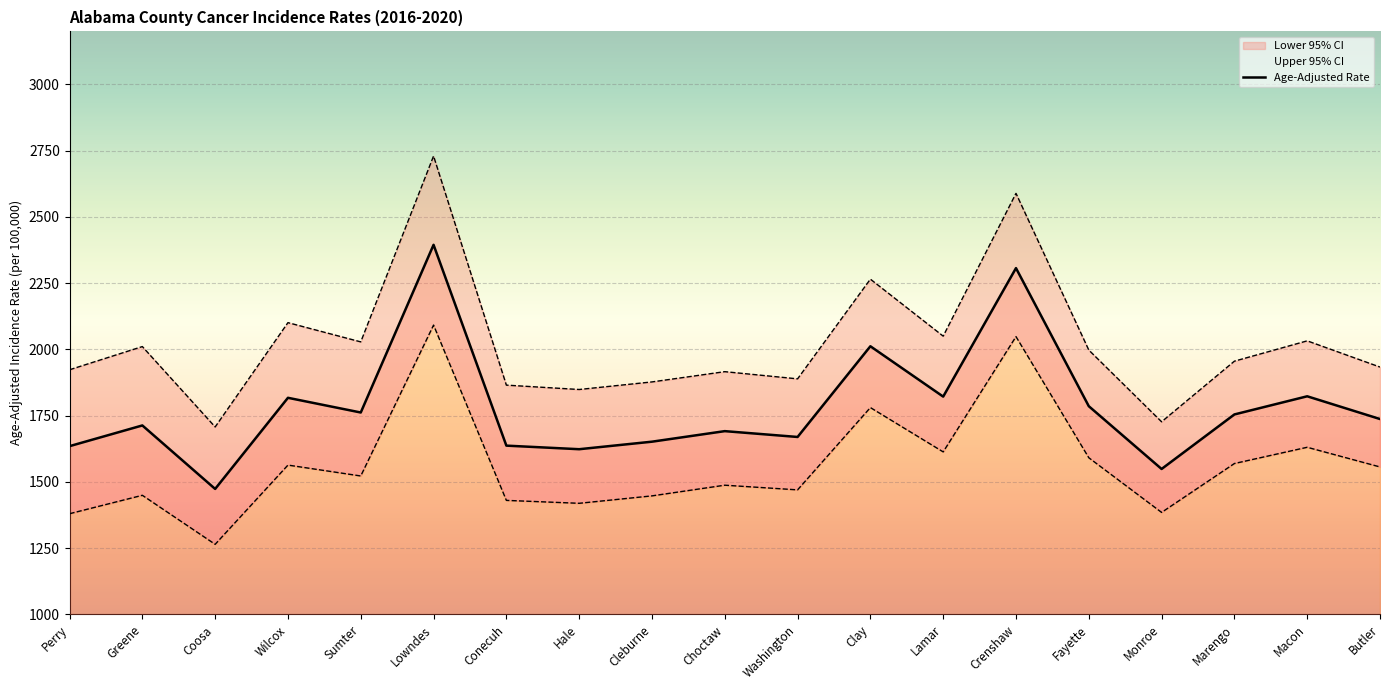

Reading right to left, what are all the values shown in this chart?

Age-Adjusted Rate: Butler=1737.3	Macon=1823.1	Marengo=1754.6	Monroe=1548.8	Fayette=1785.7	Crenshaw=2306.8	Lamar=1821.9	Clay=2011.9	Washington=1669.6	Choctaw=1691.6	Cleburne=1651.8	Hale=1623.4	Conecuh=1636.9	Lowndes=2394.7	Sumter=1761.9	Wilcox=1817.4	Coosa=1473.5	Greene=1713.1	Perry=1634.9
Lower 95% CI: Butler=1556.5	Macon=1630.7	Marengo=1569.4	Monroe=1384.9	Fayette=1591.2	Crenshaw=2048.3	Lamar=1613.3	Clay=1780.5	Washington=1470.0	Choctaw=1487.6	Cleburne=1447.3	Hale=1419.3	Conecuh=1430.3	Lowndes=2091.7	Sumter=1522.4	Wilcox=1563.5	Coosa=1264.5	Greene=1449.5	Perry=1380.0
Upper 95% CI: Butler=1933.4	Macon=2032.3	Marengo=1955.6	Monroe=1726.9	Fayette=1997.6	Crenshaw=2588.8	Lamar=2050.1	Clay=2265.1	Washington=1888.9	Choctaw=1916.0	Cleburne=1877.3	Hale=1848.7	Conecuh=1865.2	Lowndes=2729.7	Sumter=2028.4	Wilcox=2101.0	Coosa=1707.4	Greene=2010.7	Perry=1923.2